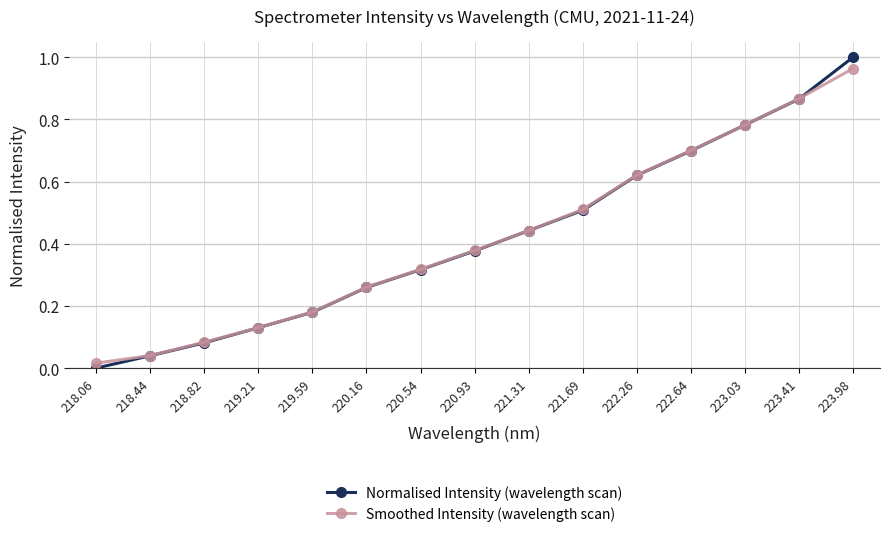

What position from the left is 219.21?

4